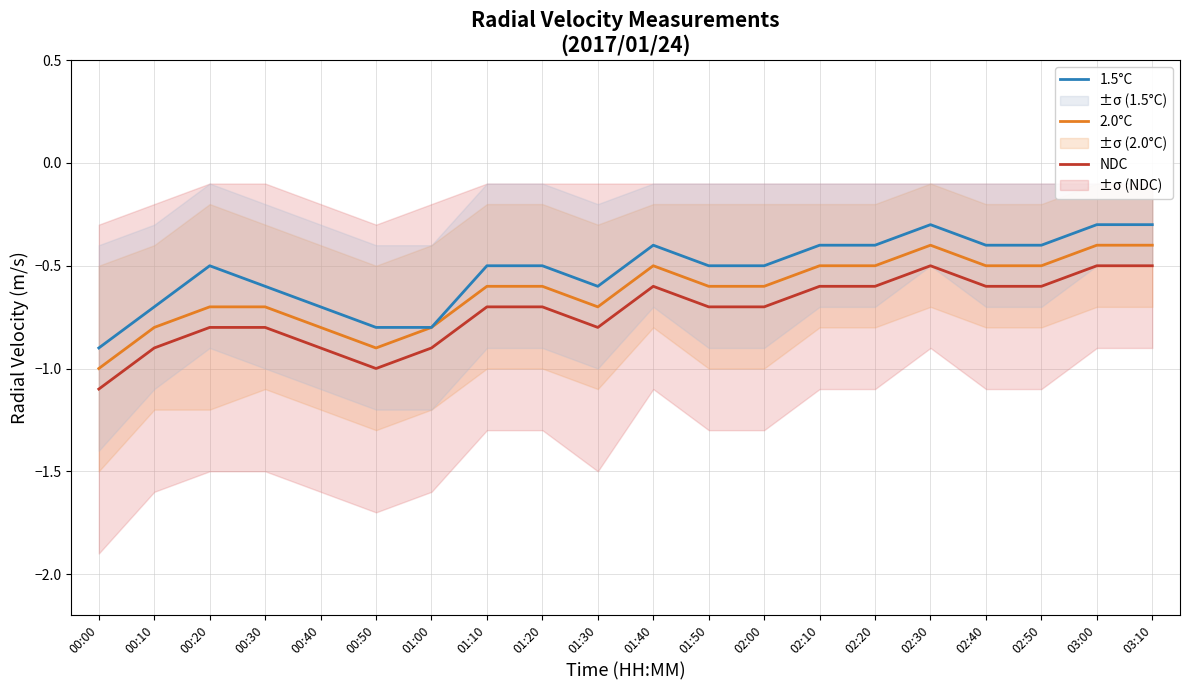

The 1.5°C series shows -0.9 at 00:30. True or false?

False